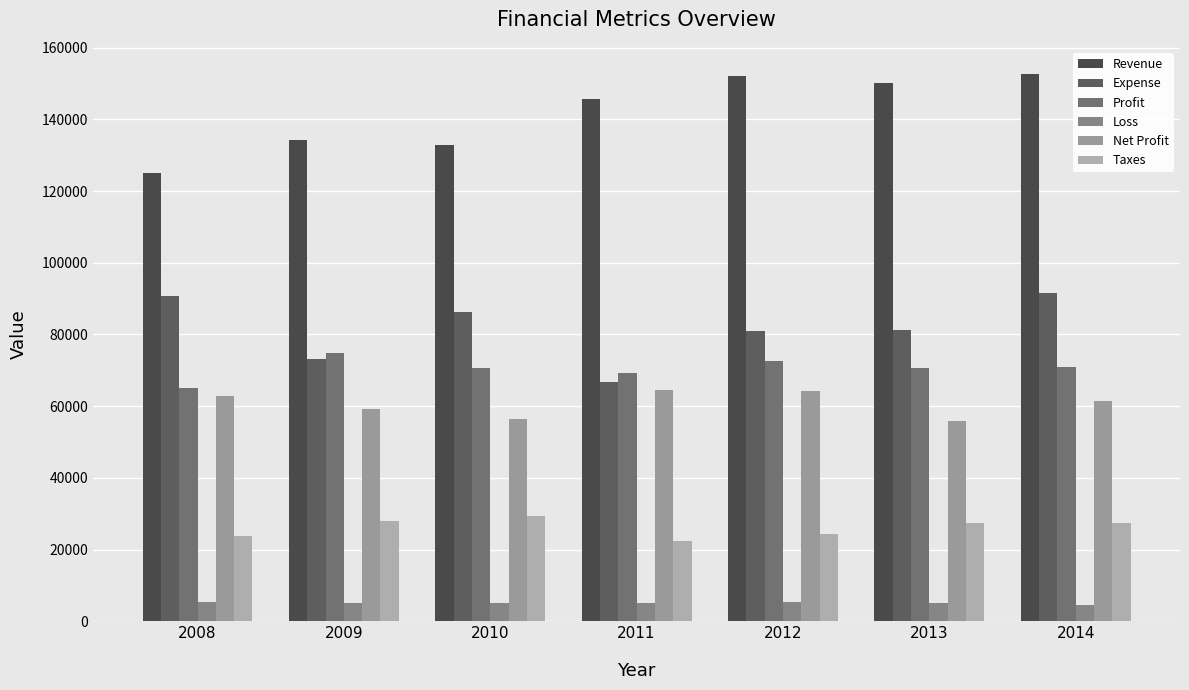

Does the chart contain any negative values?

No